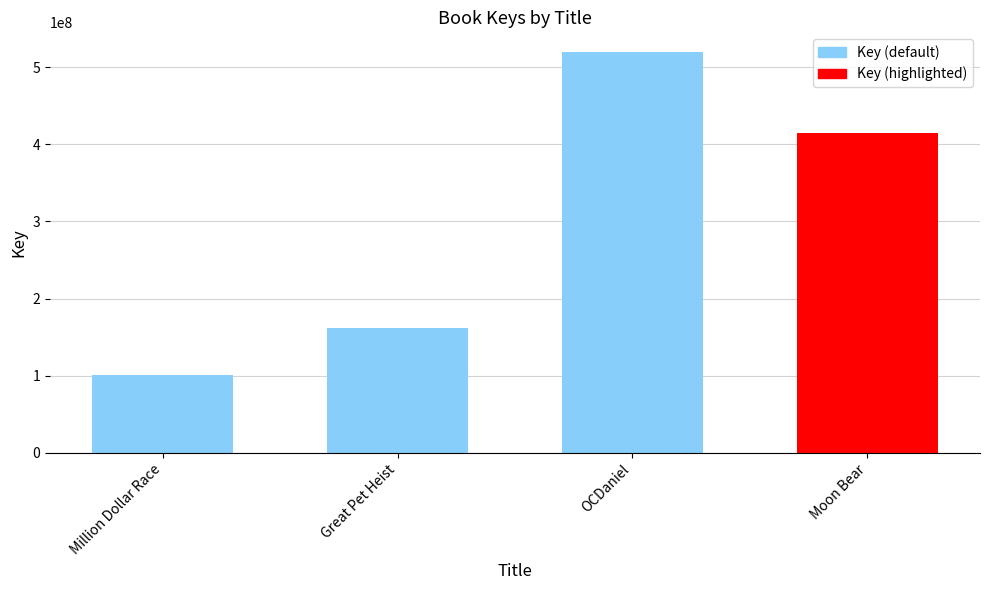

What is the change in value from Million Dollar Race to OCDaniel?

+418687017